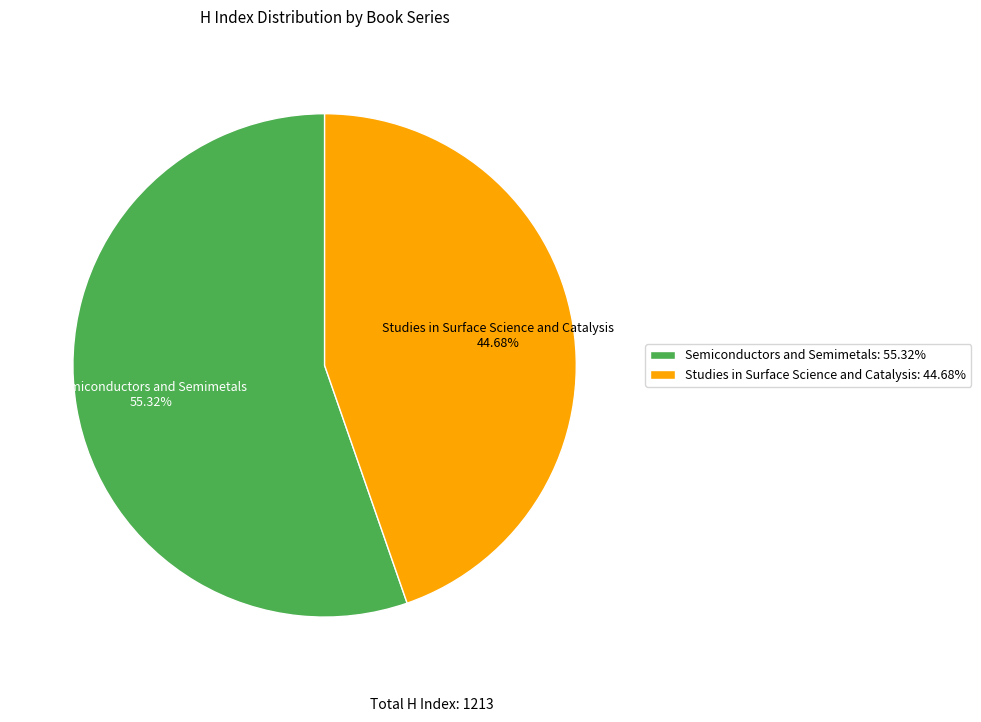

Which category has the smallest portion of the pie?

Studies in Surface Science and Catalysis